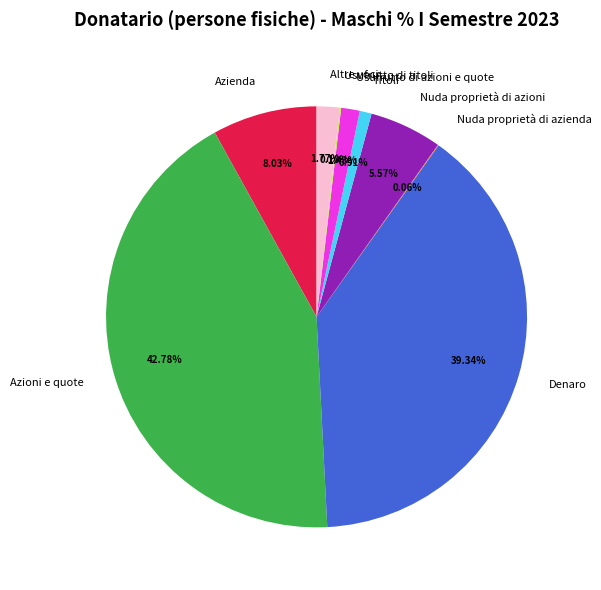

Does Titoli account for over 50% of the chart?

No